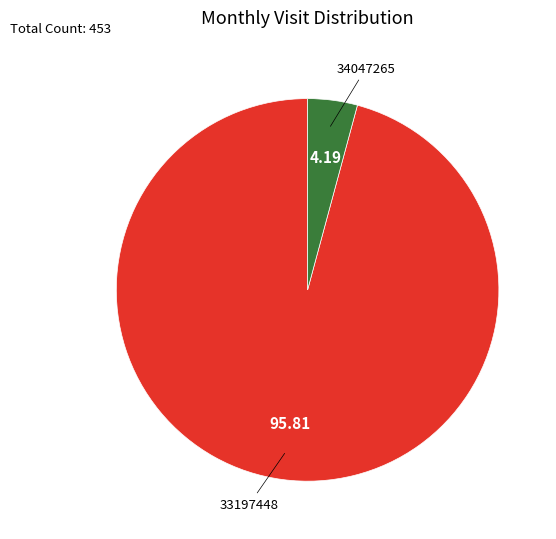

Is there any slice that represents more than half of the pie?

Yes